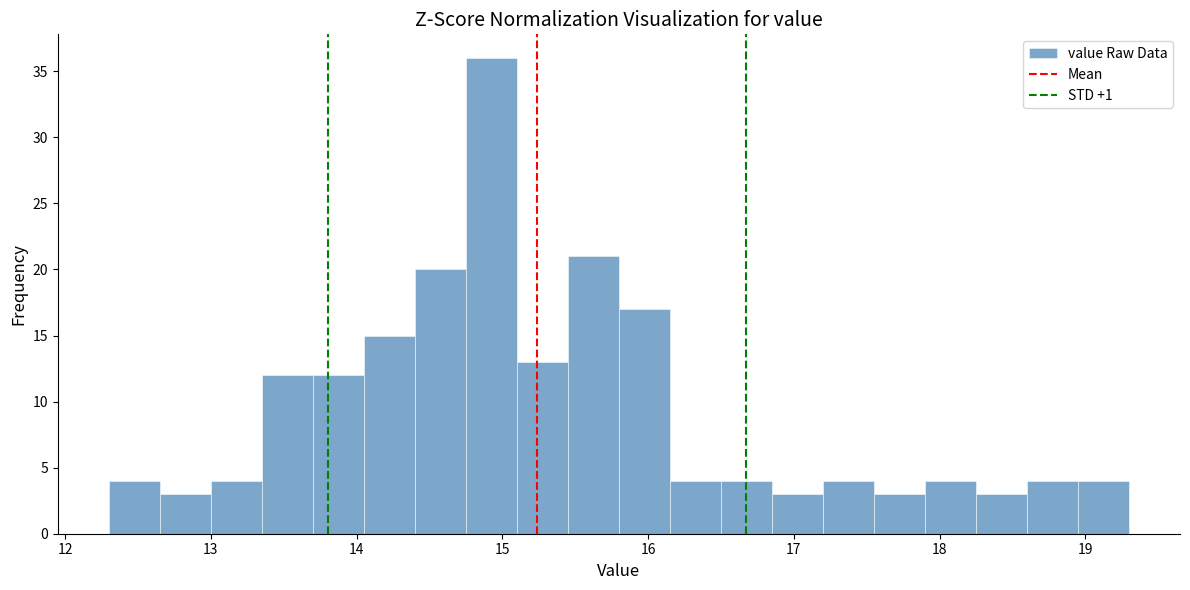

Around what value on the x-axis is the tallest bar? Give the approximate position of its centre, as read against the axis.

14.9